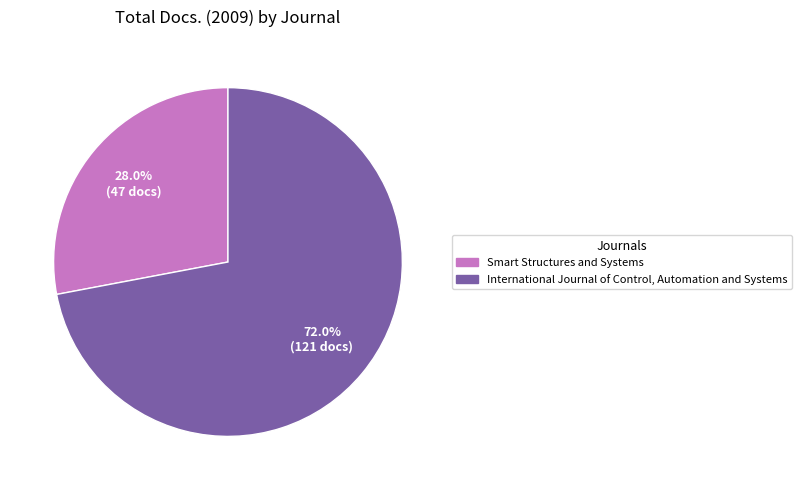

Rank the categories by value from highest to lowest.

International Journal of Control, Automation and Systems, Smart Structures and Systems